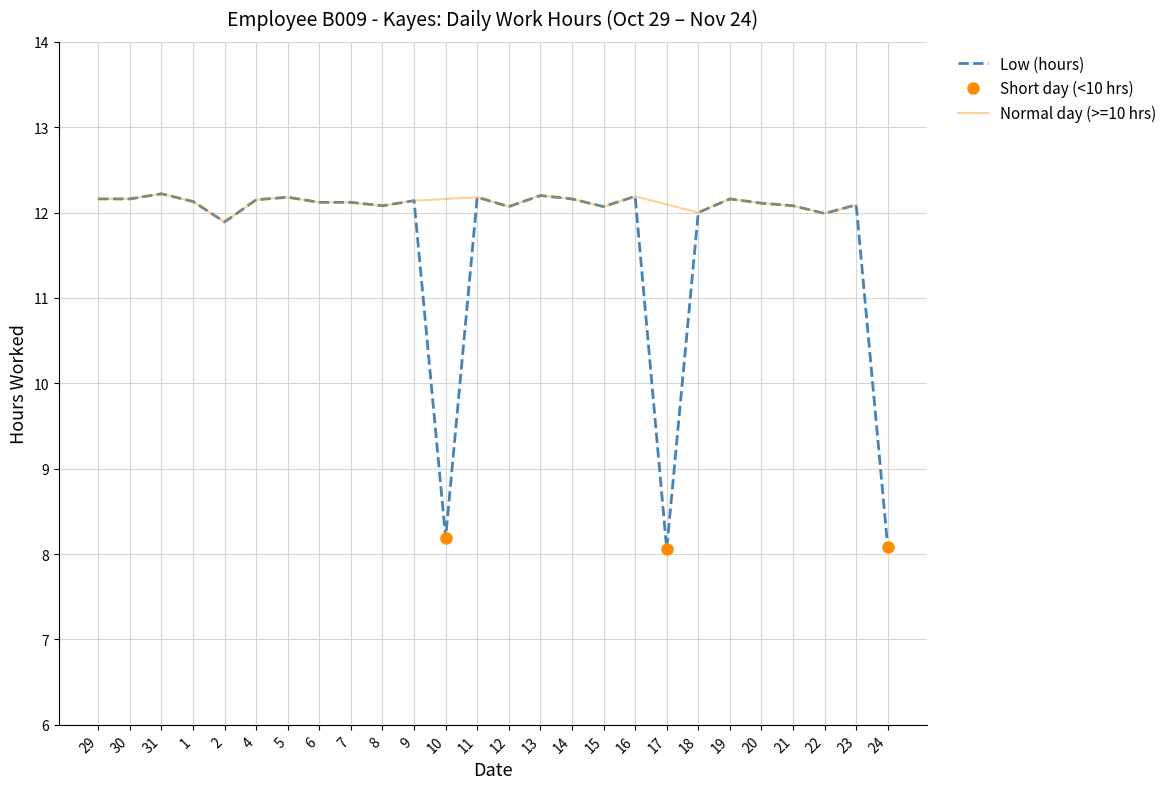

The value of Low (hours) at 22 is 20.5. True or false?

False